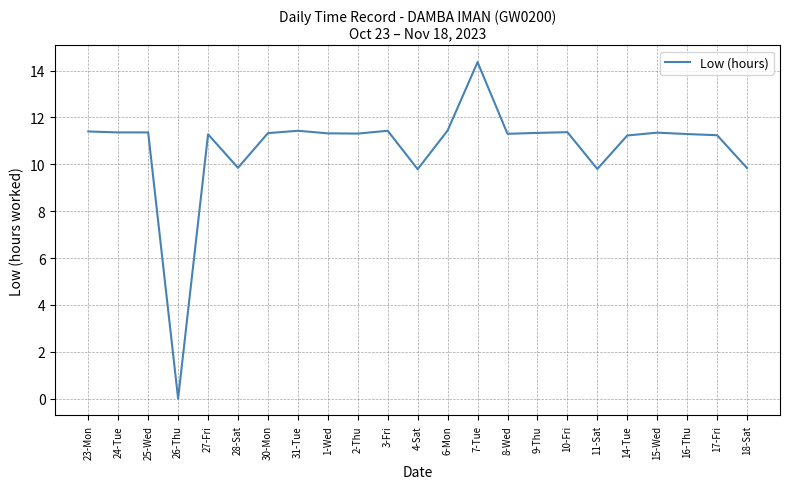

What value does the data have at 24-Tue?

11.4